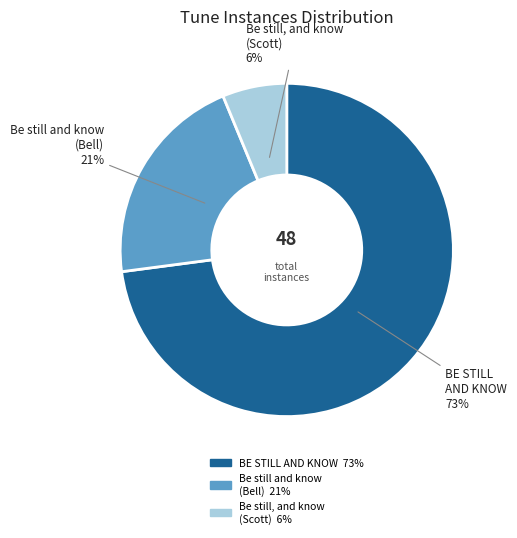

Does any single category account for the majority?

Yes